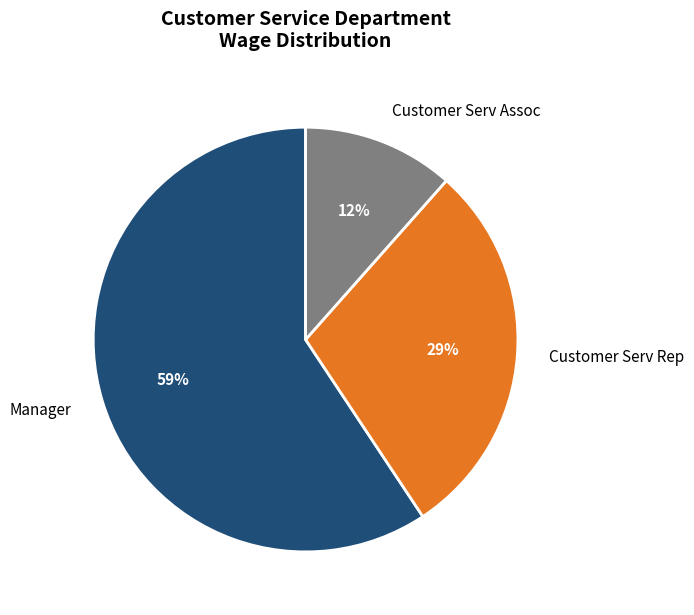

Rank the categories by value from highest to lowest.

Manager, Customer Serv Rep, Customer Serv Assoc